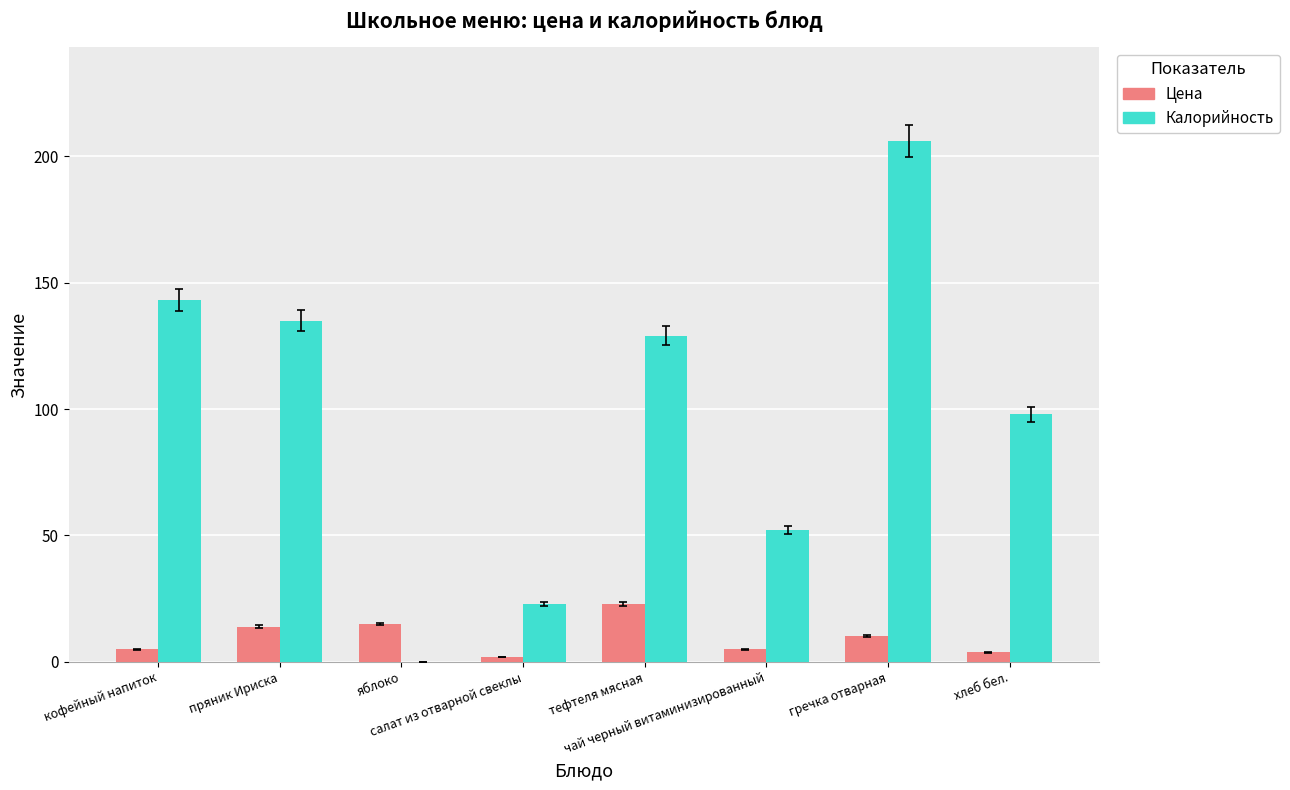

What is the greatest value displayed?

206.0